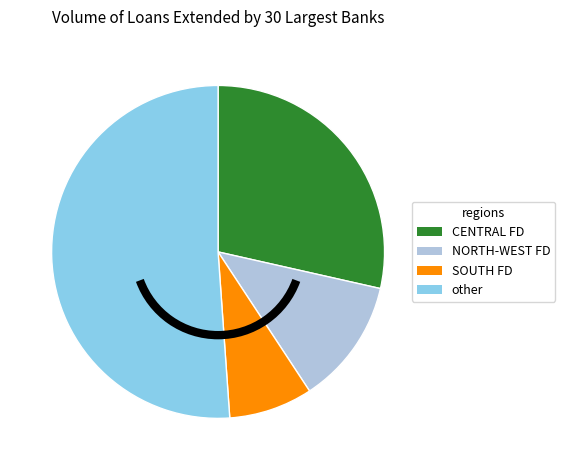

Does any single category account for the majority?

Yes